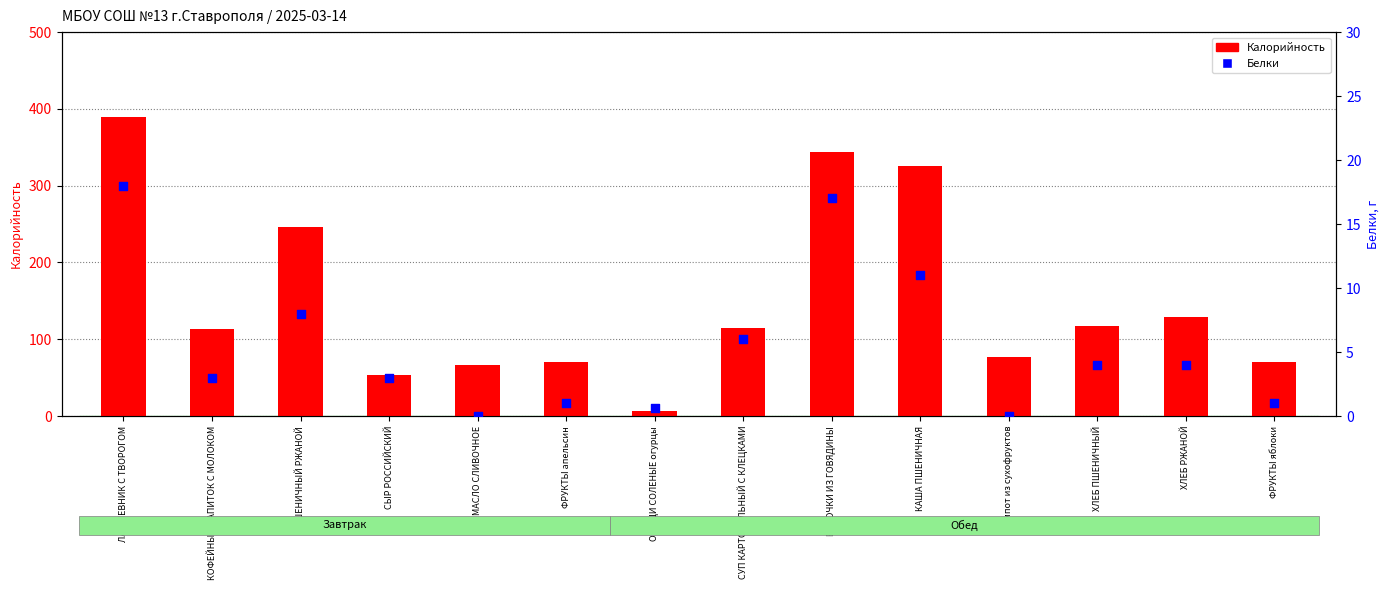

What is the total value across all series at ПШЕНИЧНЫЙ РЖАНОЙ?

254.0